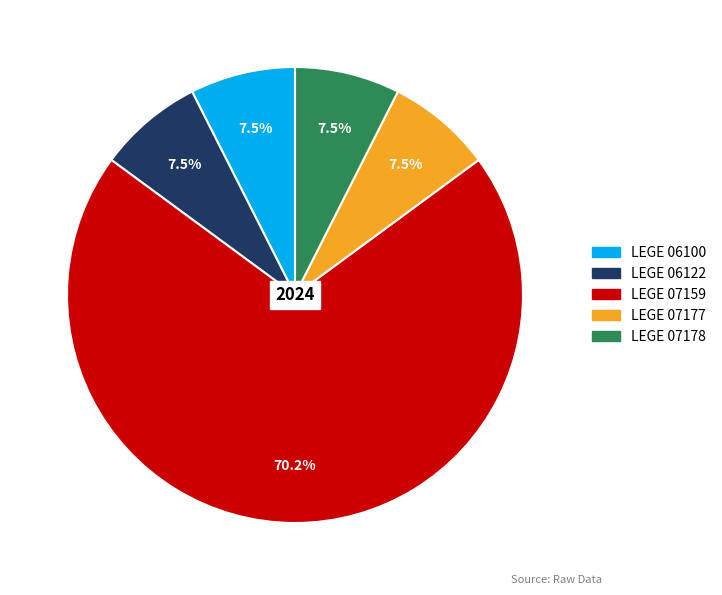

Do LEGE 07177 and LEGE 07159 together represent more than half of the pie?

Yes